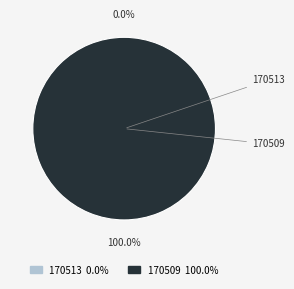

Which category has the biggest portion of the pie?

170509